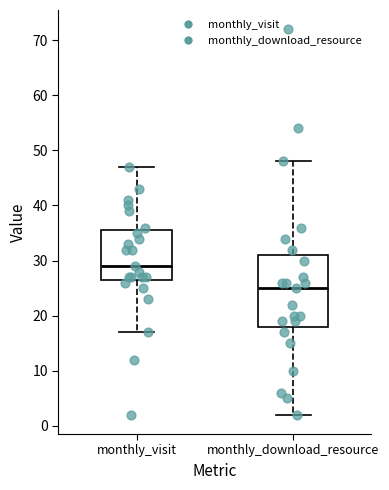

Which box's median line is the lowest?

monthly_download_resource